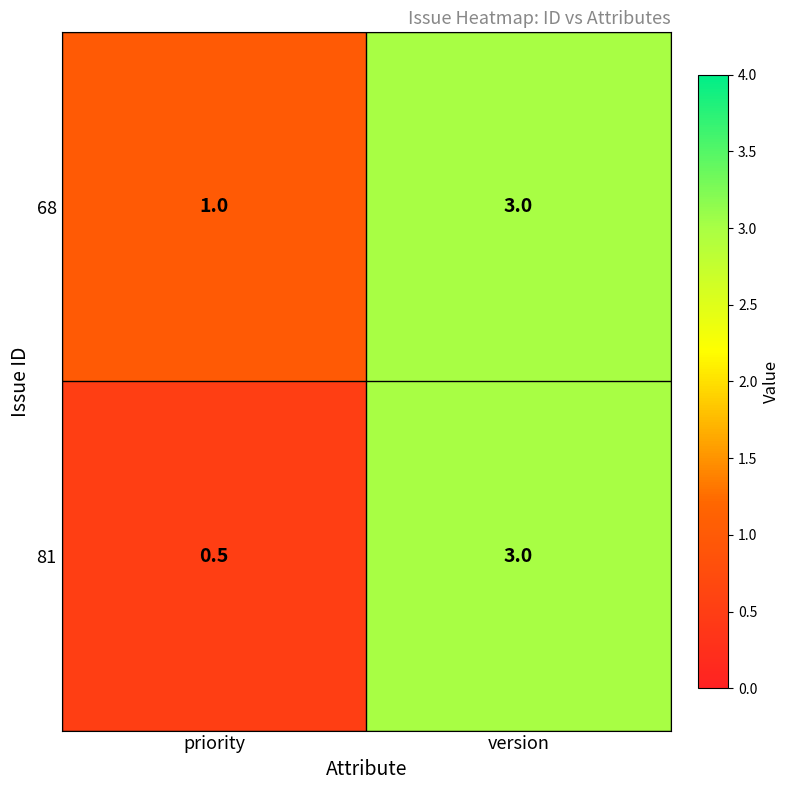

What is the difference between the maximum and minimum values in the 68 series?

2.0